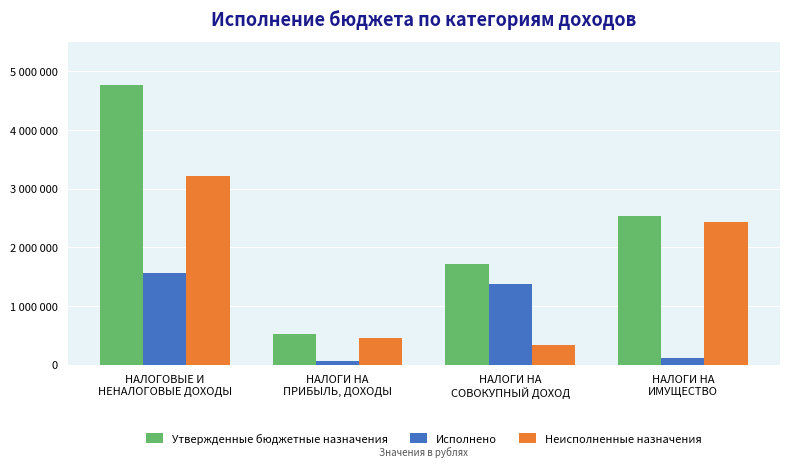

At НАЛОГИ НА
СОВОКУПНЫЙ ДОХОД, list the series in order from largest to smallest.

Утвержденные бюджетные назначения, Исполнено, Неисполненные назначения